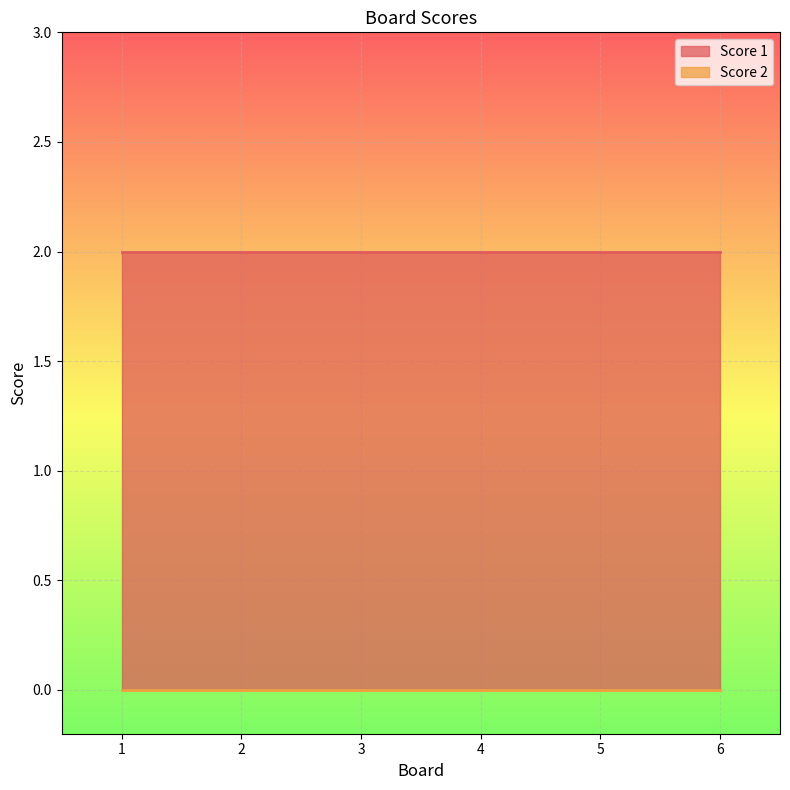

What is the difference between the highest and lowest values at 5?

2